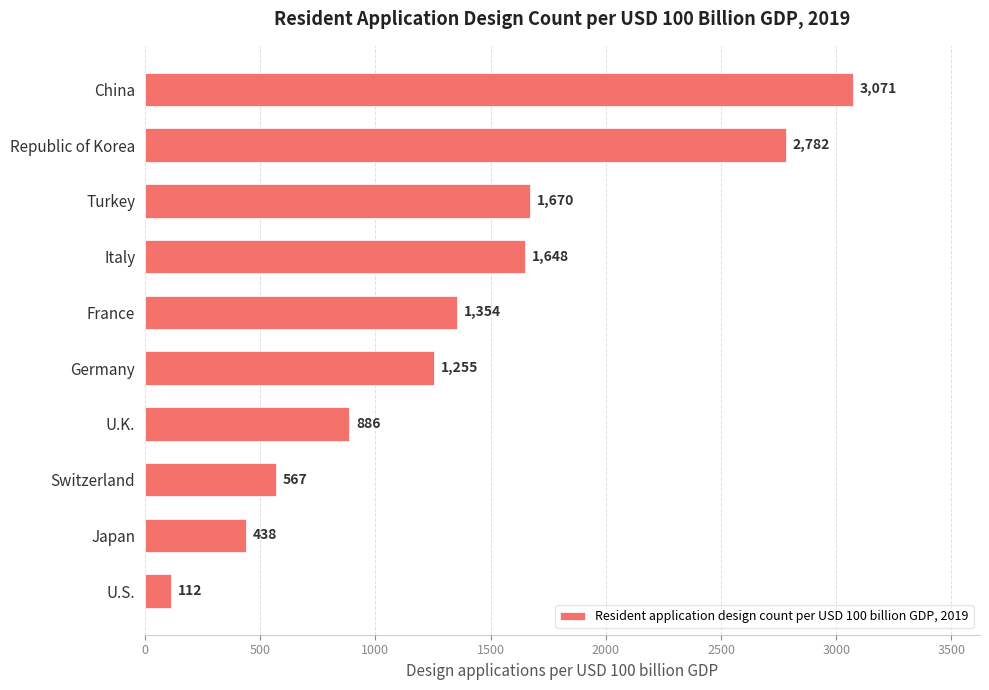

List the labels in order of value, largest first.

China, Republic of Korea, Turkey, Italy, France, Germany, U.K., Switzerland, Japan, U.S.